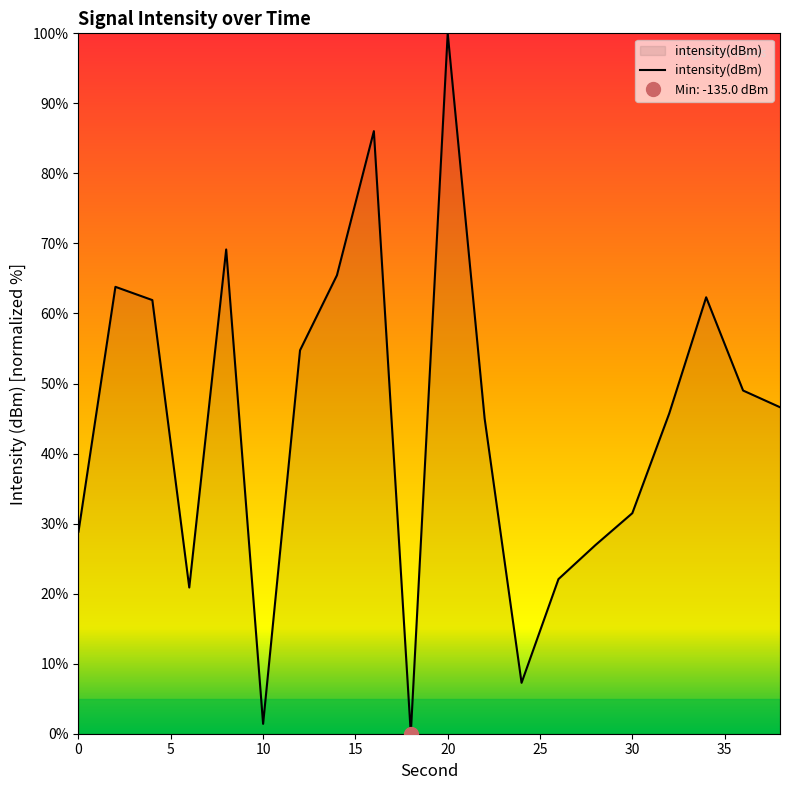

What is the greatest value displayed?

100.0